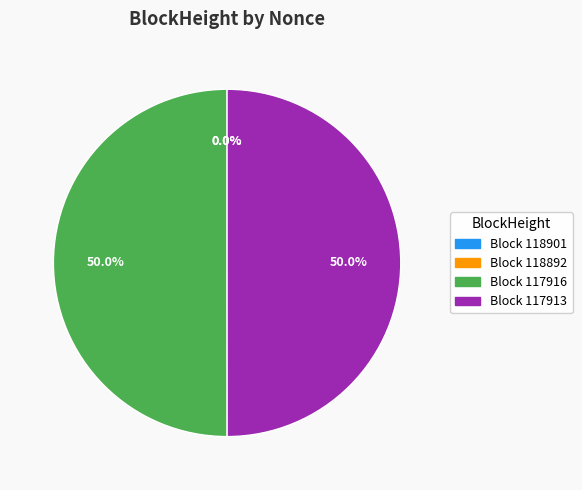

What is the ratio of the value at Block 117916 to the value at Block 117913?

1.0